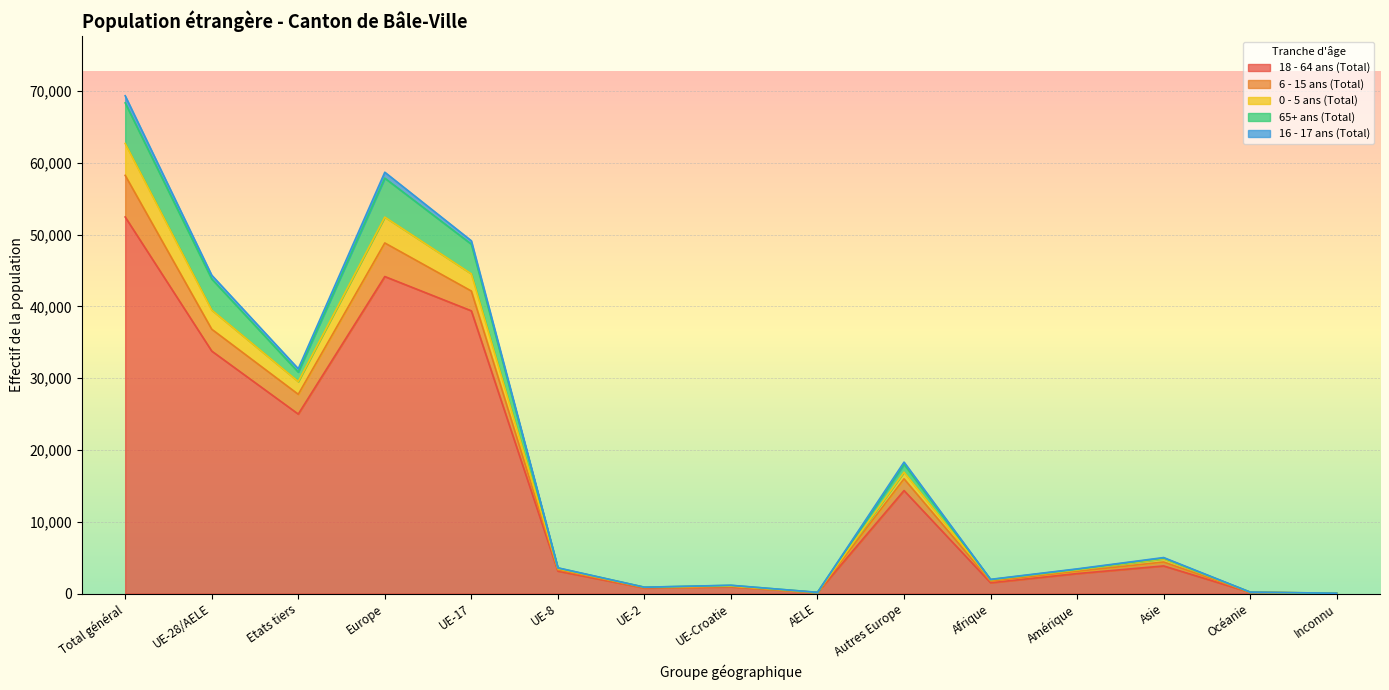

At which category is the sum across all series the highest?

Total général